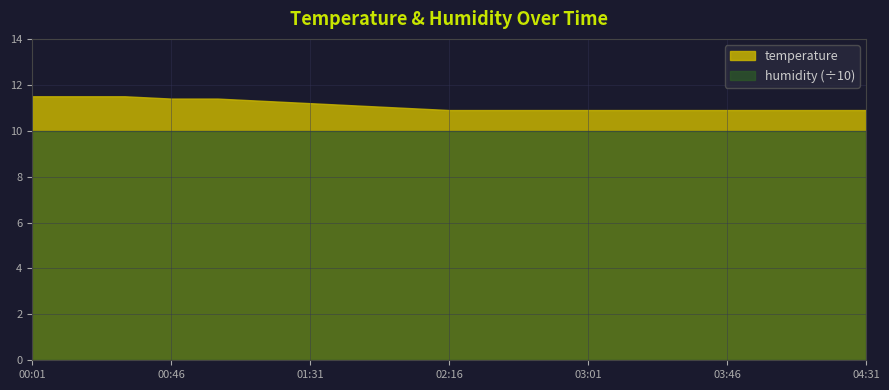

At which category is the sum across all series the highest?

00:01